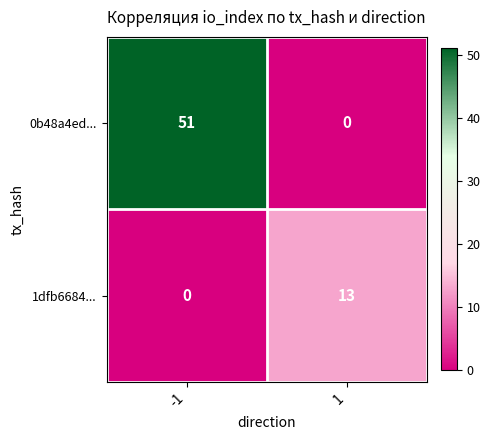

The 0b48a4ed... series shows 67 at -1. True or false?

False